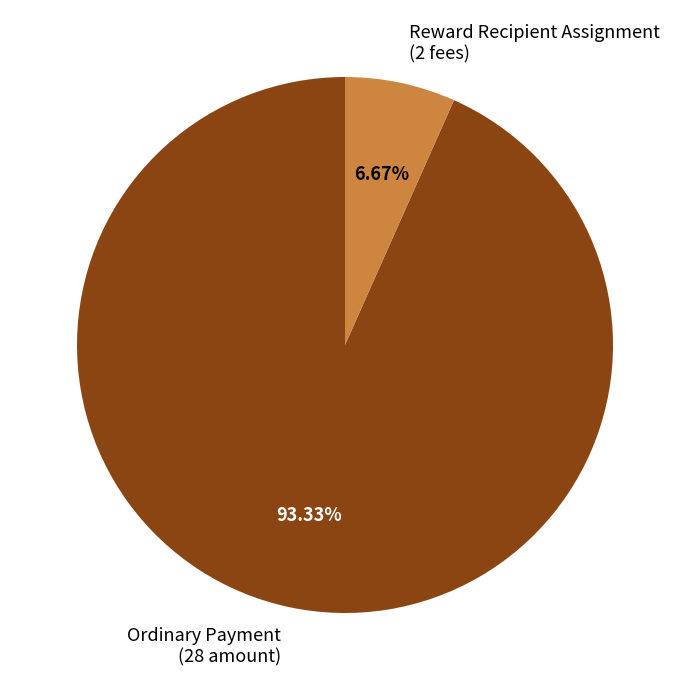

Rank the categories by value from lowest to highest.

Reward Recipient Assignment (2 fees), Ordinary Payment (28 amount)